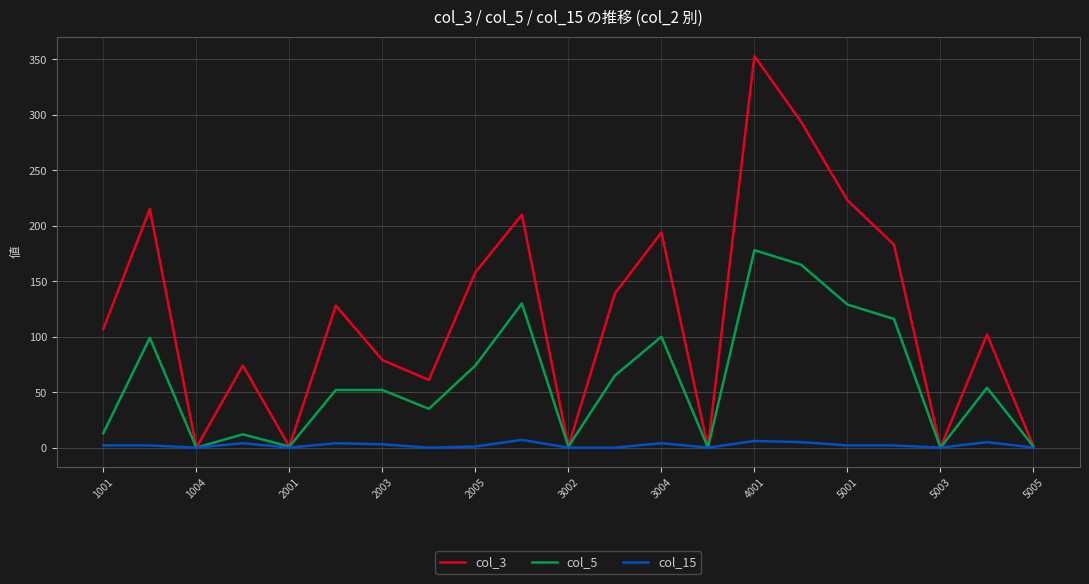

Which series has the largest range (max minus min)?

col_3